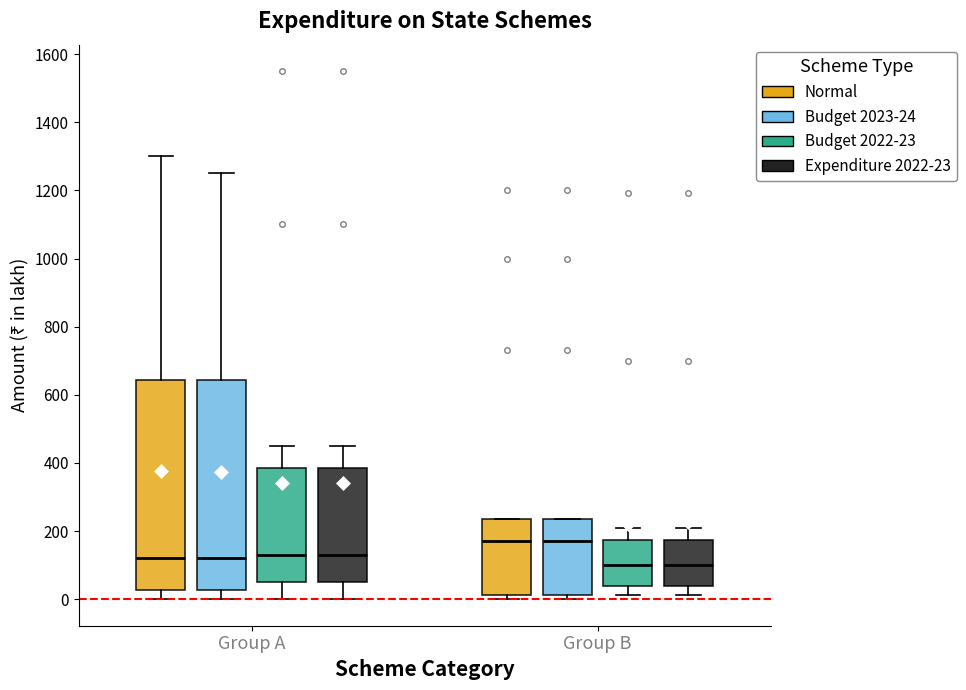

Reading left to right, transcribe this box plot: for each box, give where its median line is, the range the box spans, and where its two whiskers end, as read against the y-axis. The values are not printed on the chart, so give them approximately, as read against the axis.

Group A (Normal): median 120, box 20 to 640, whiskers 0 to 1300
Group A (Budget 2023-24): median 120, box 20 to 640, whiskers 0 to 1260
Group A (Budget 2022-23): median 120, box 60 to 380, whiskers 0 to 460
Group A (Expenditure 2022-23): median 120, box 60 to 380, whiskers 0 to 460
Group B (Normal): median 180, box 20 to 240, whiskers 0 to 240
Group B (Budget 2023-24): median 180, box 20 to 240, whiskers 0 to 240
Group B (Budget 2022-23): median 100, box 40 to 180, whiskers 20 to 220
Group B (Expenditure 2022-23): median 100, box 40 to 180, whiskers 20 to 220